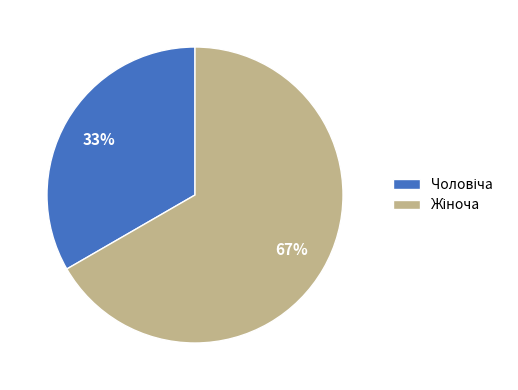

Does any single category account for the majority?

Yes